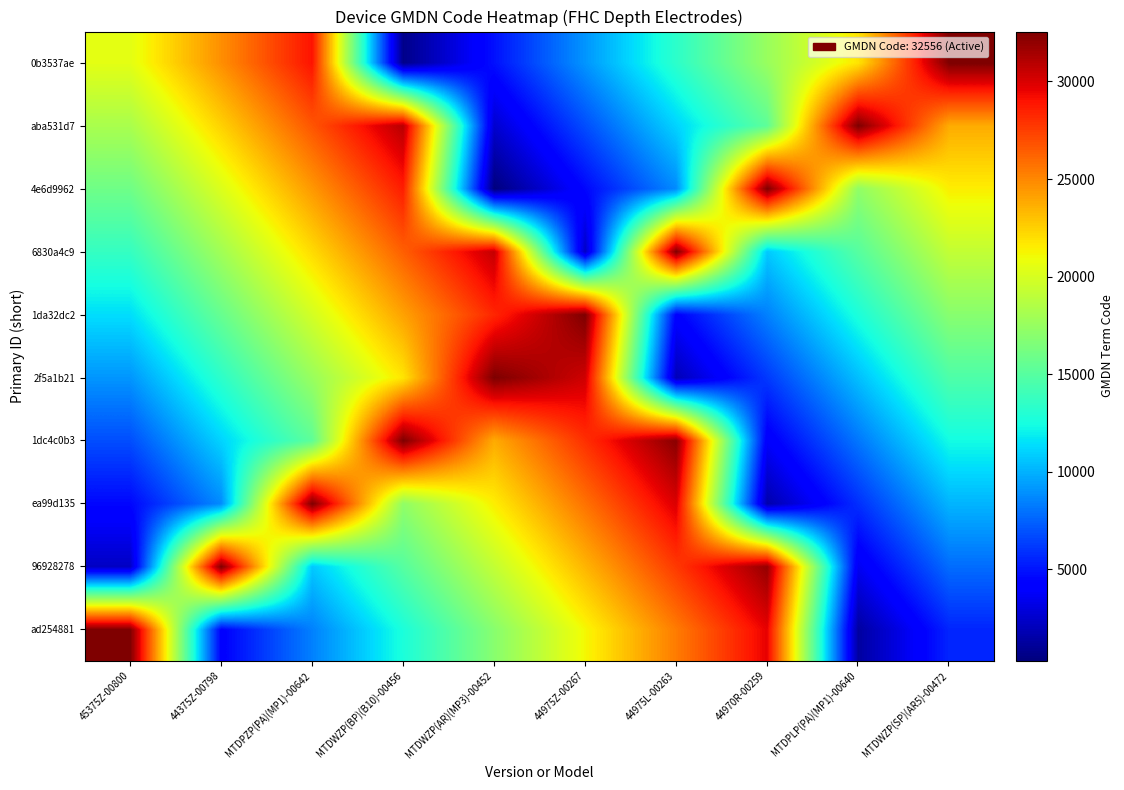

Which category has the highest value across all series?

45375Z-00800